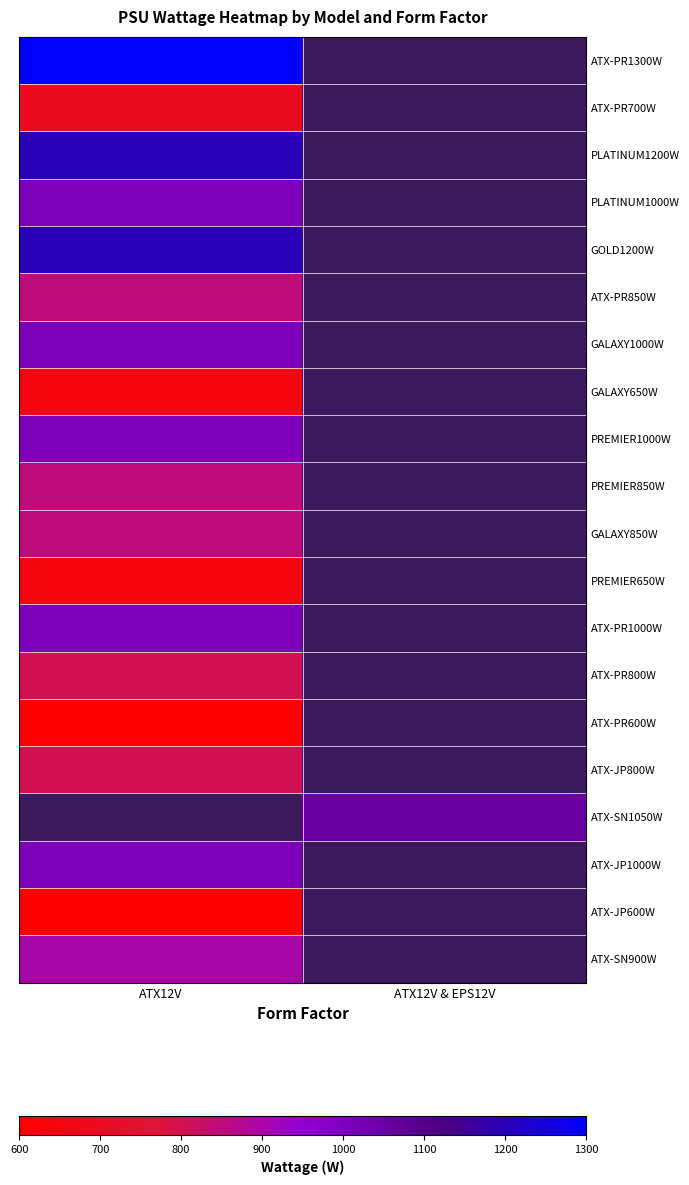

At which label does ATX-JP600W reach its minimum?

ATX12V